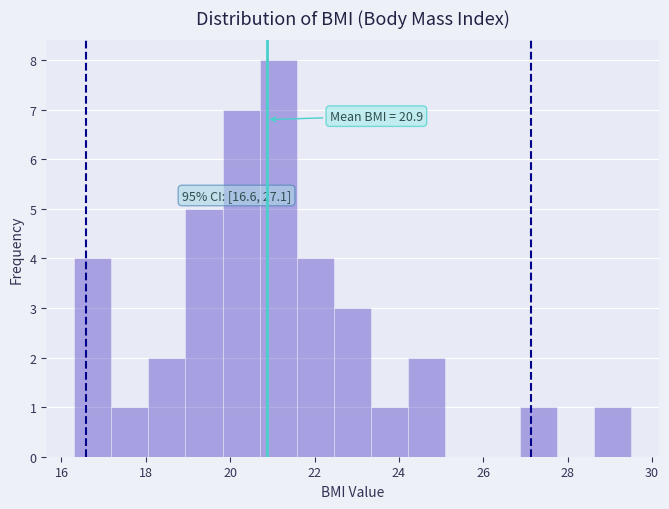

Over which range of the x-axis is the bar tallest?

20.70 to 21.58